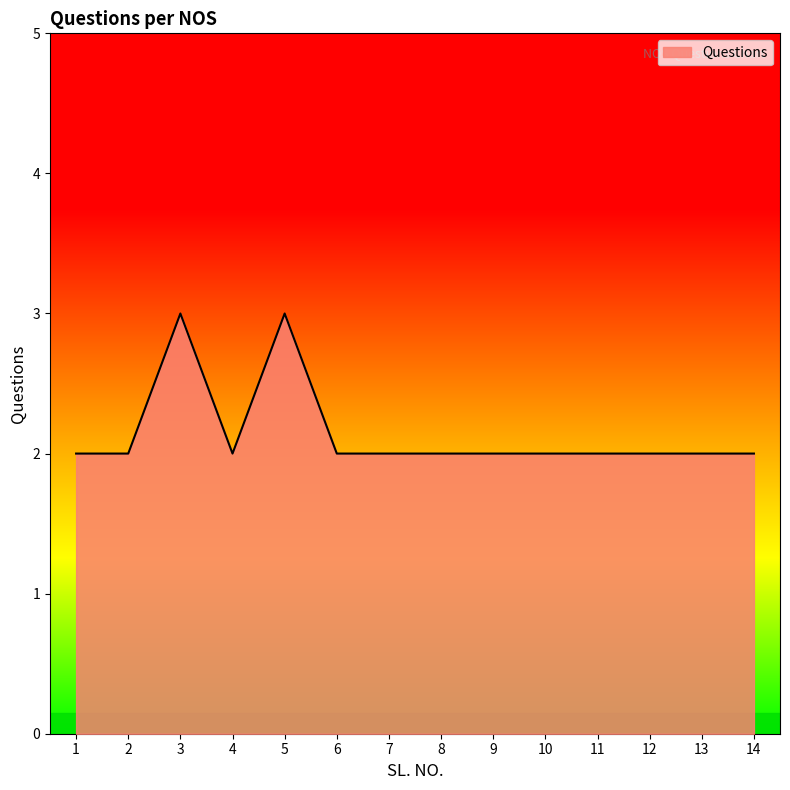

At which category does the data reach its first local peak?

3